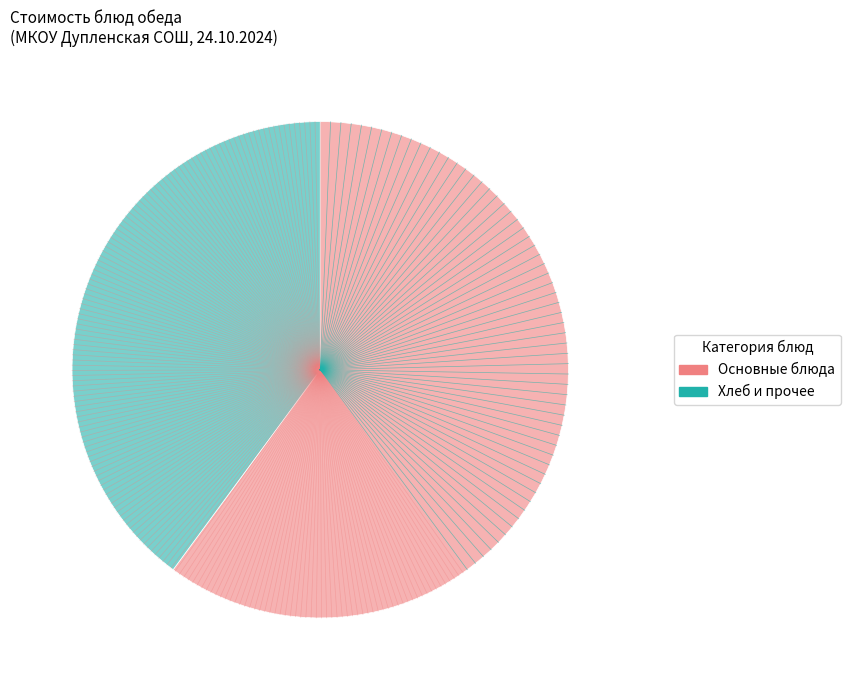

Does any single category account for the majority?

Yes